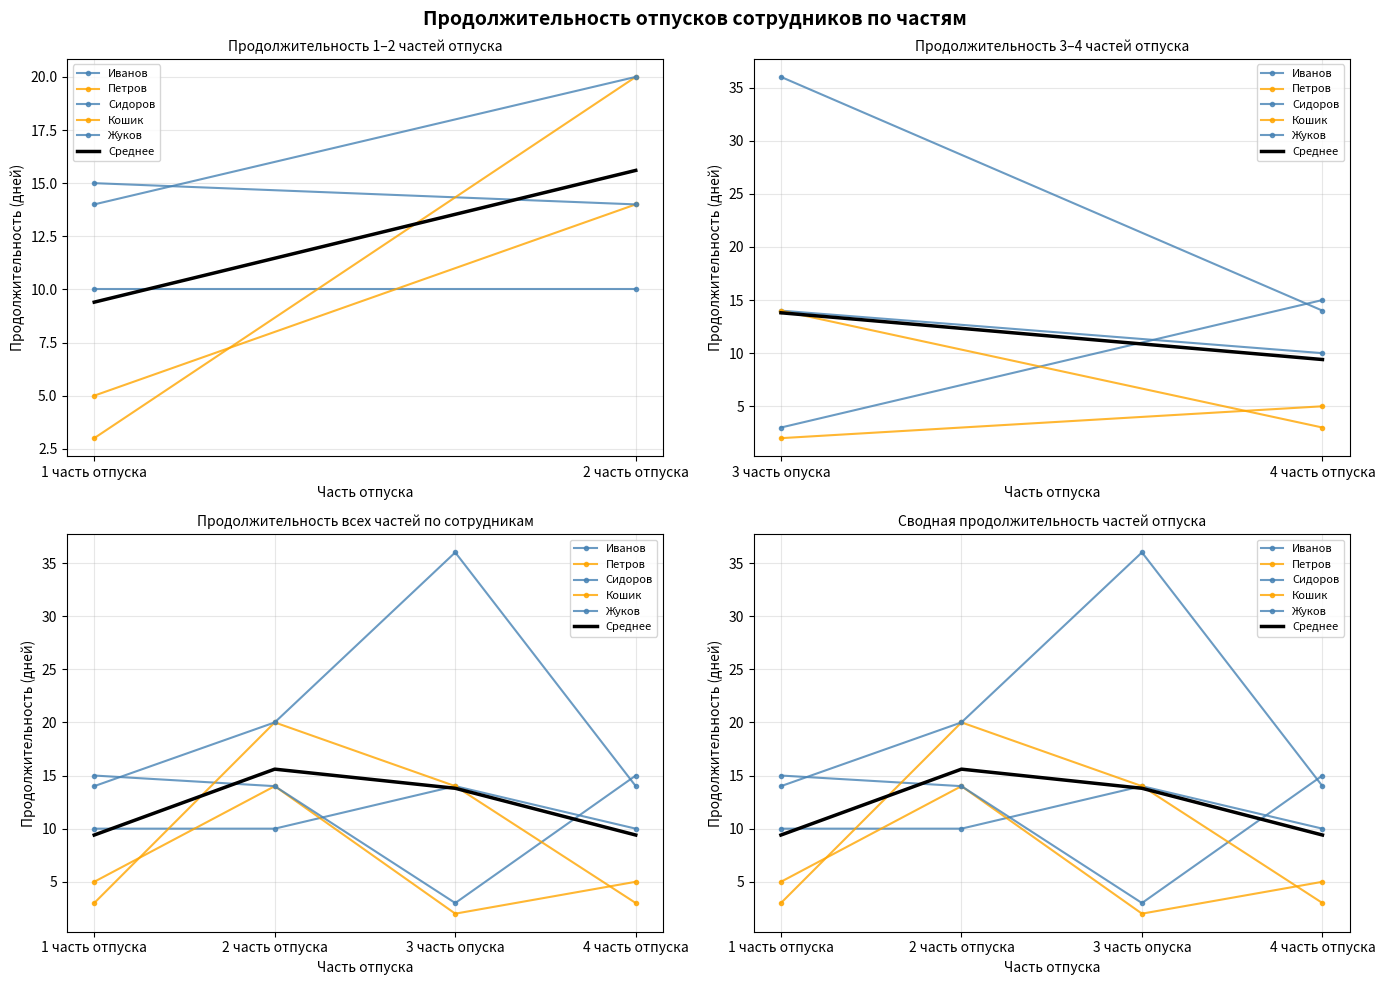

Does the chart have visible grid lines?

Yes